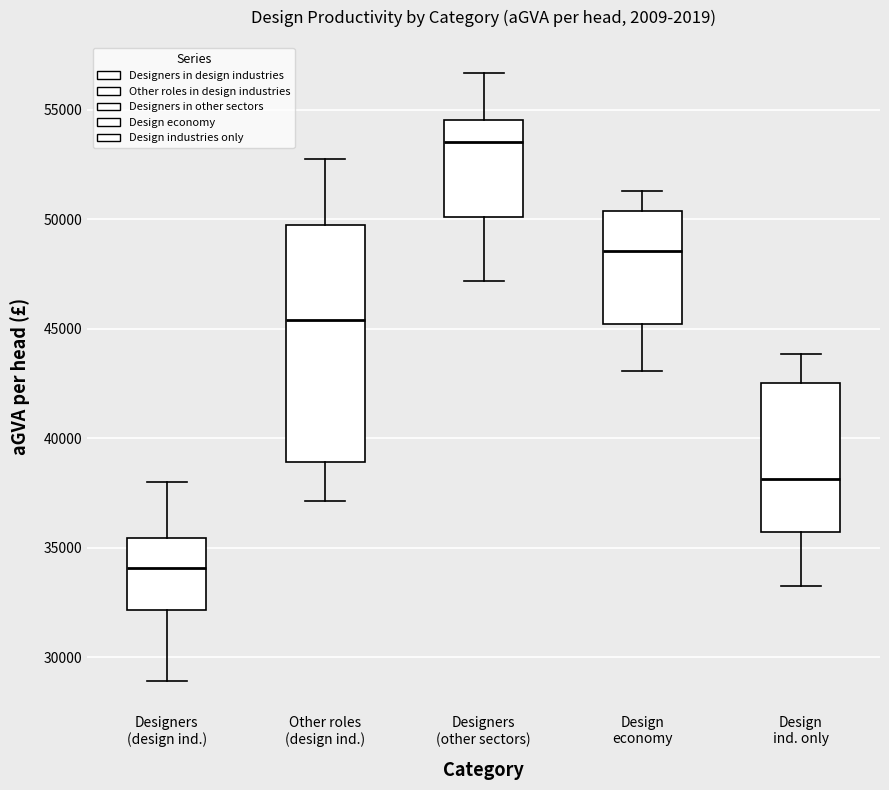

Reading left to right, transcribe this box plot: for each box, give where its median line is, the range the box spans, and where its two whiskers end, as read against the y-axis. The values are not printed on the chart, so give them approximately, as read against the axis.

Designers (design ind.): median 34000, box 32000 to 35500, whiskers 29000 to 38000
Other roles (design ind.): median 45500, box 39000 to 50000, whiskers 37000 to 53000
Designers (other sectors): median 53500, box 50000 to 54500, whiskers 47000 to 56500
Design economy: median 48500, box 45000 to 50500, whiskers 43000 to 51500
Design ind. only: median 38000, box 35500 to 42500, whiskers 33000 to 44000